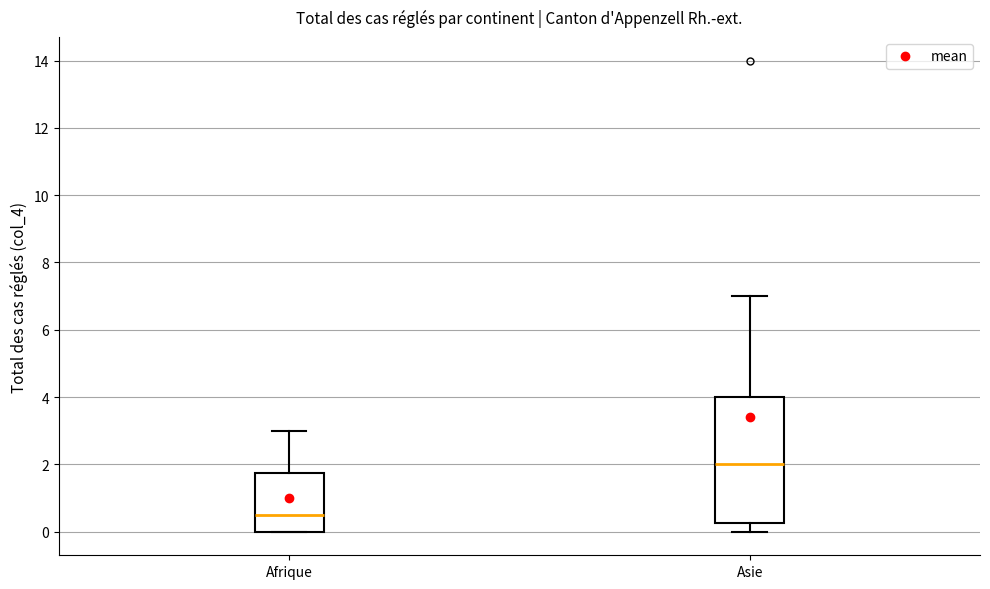

Reading left to right, read every box against the y-axis: the position of its median line, the range the box covers, and the ends of its whiskers. The values are not printed on the chart, so give them approximately, as read against the axis.

Afrique: median 0.6, box 0.0 to 1.8, whiskers 0.0 to 3.0
Asie: median 2.0, box 0.2 to 4.0, whiskers 0.0 to 7.0